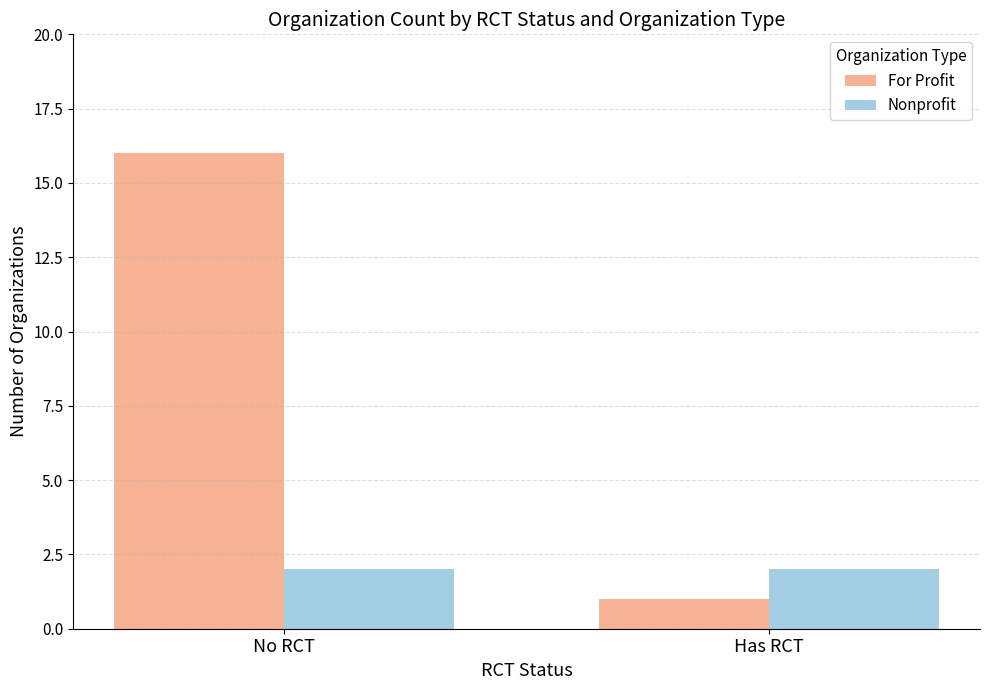

Reading left to right, transcribe all the data shown in this chart.

For Profit: 16	1
Nonprofit: 2	2